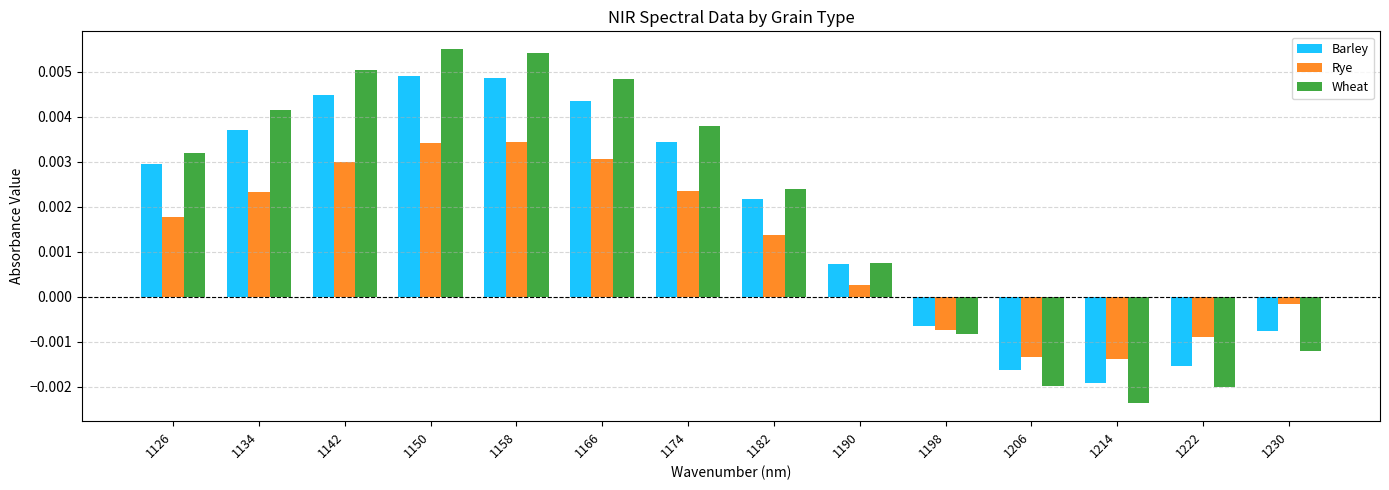

Count the number of categories in the chart.

14